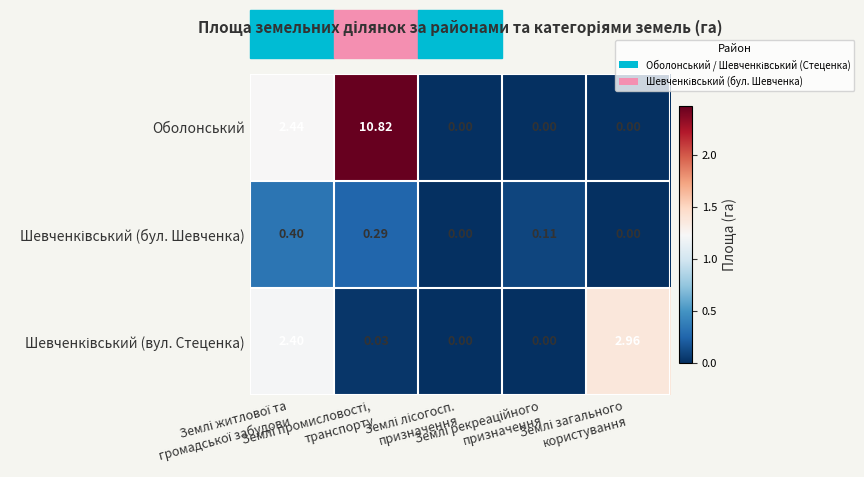

Which series has the widest spread of values?

Оболонський